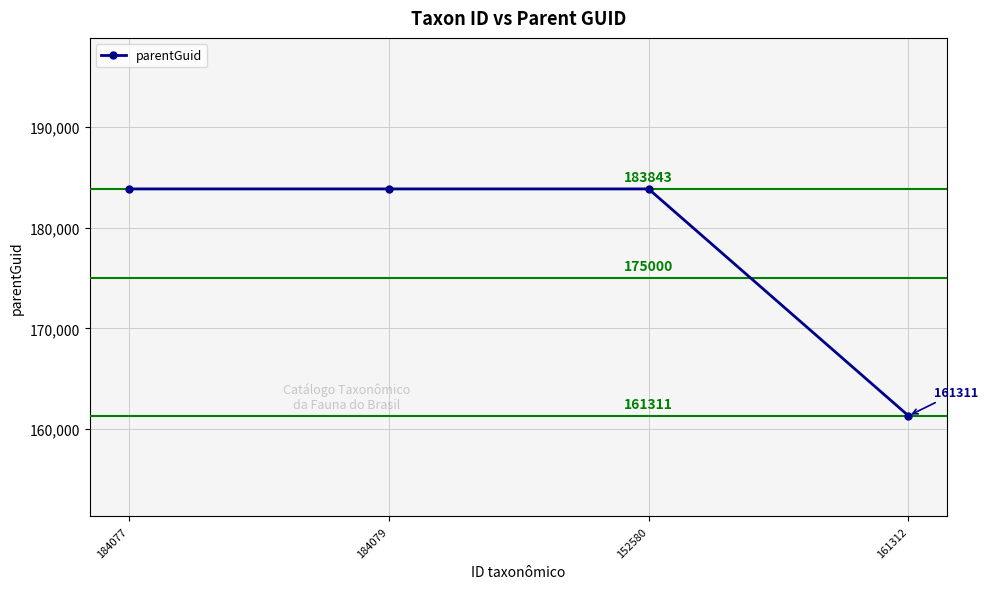

What value does the data have at 152580?

183843